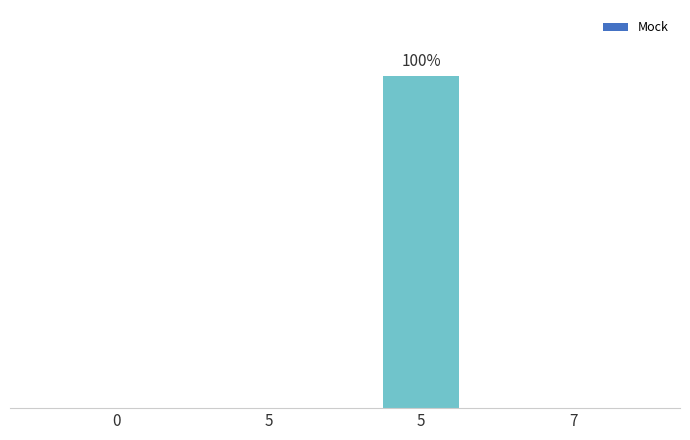

What is the difference between the maximum and second lowest values?

1